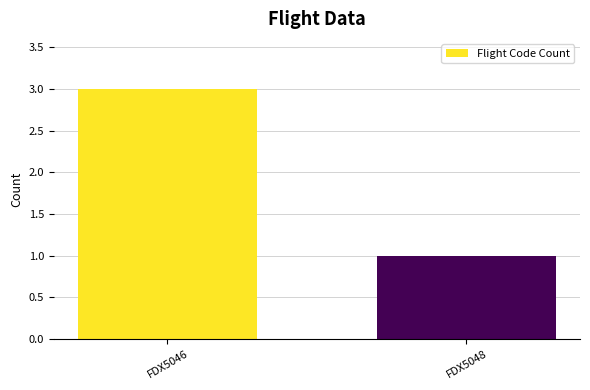

What is the value of the 2nd bar from the left?

1